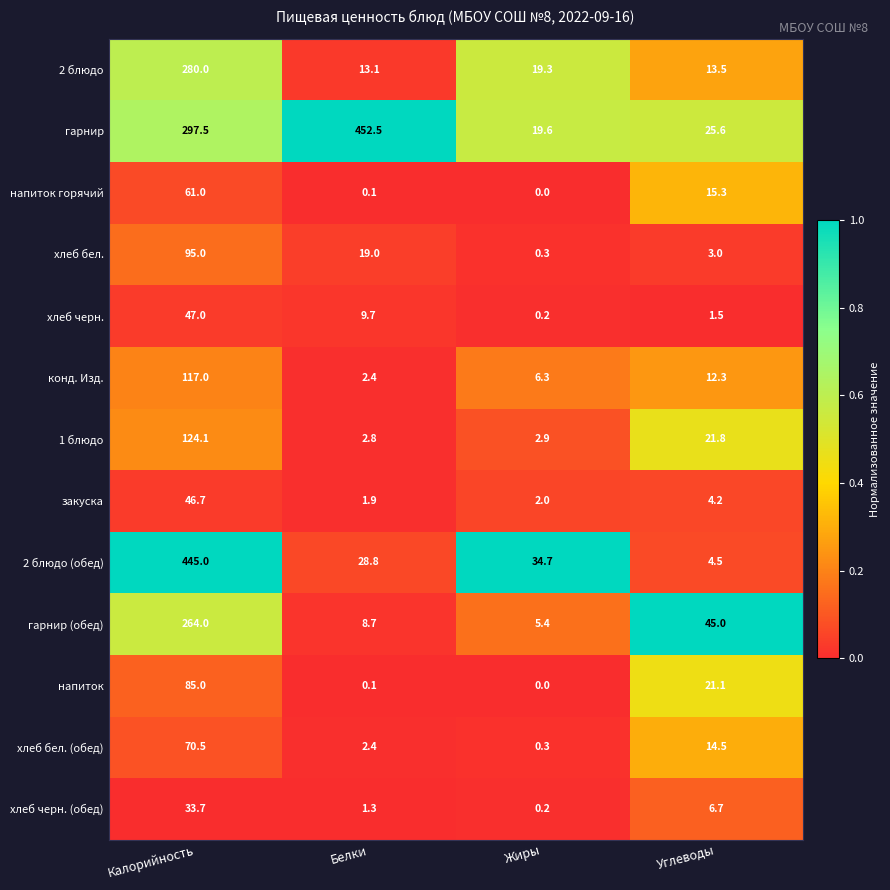

Which series has the largest total across all categories?

гарнир